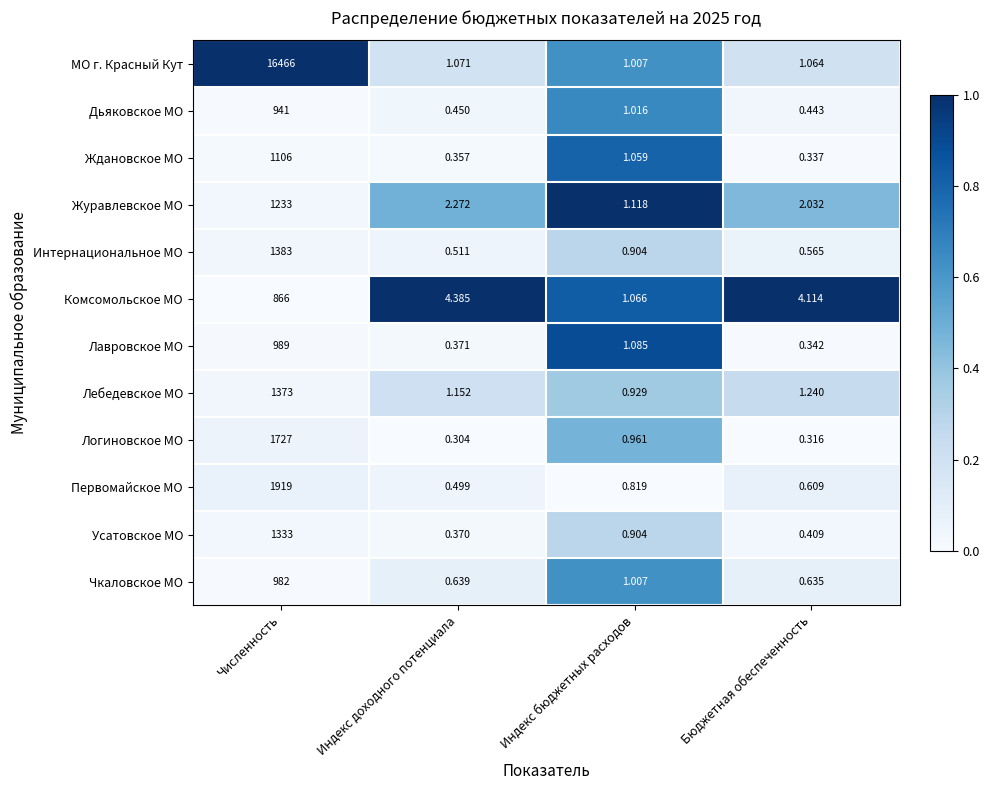

Which series has the largest total across all categories?

МО г. Красный Кут